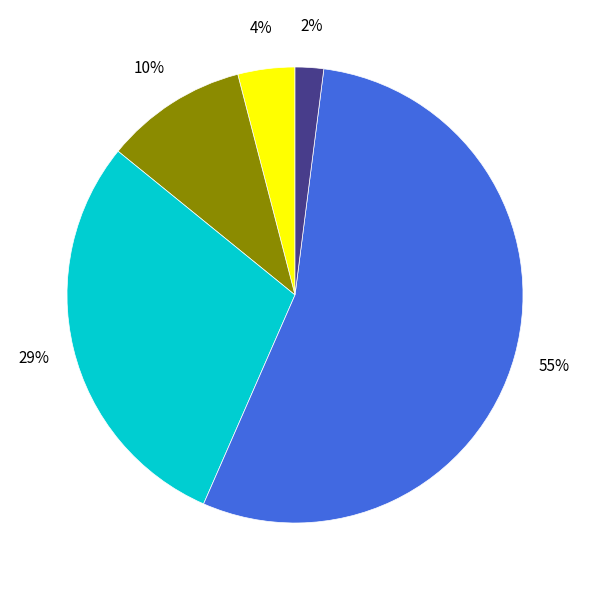

To the nearest percent, what is the average slice percentage?

20%